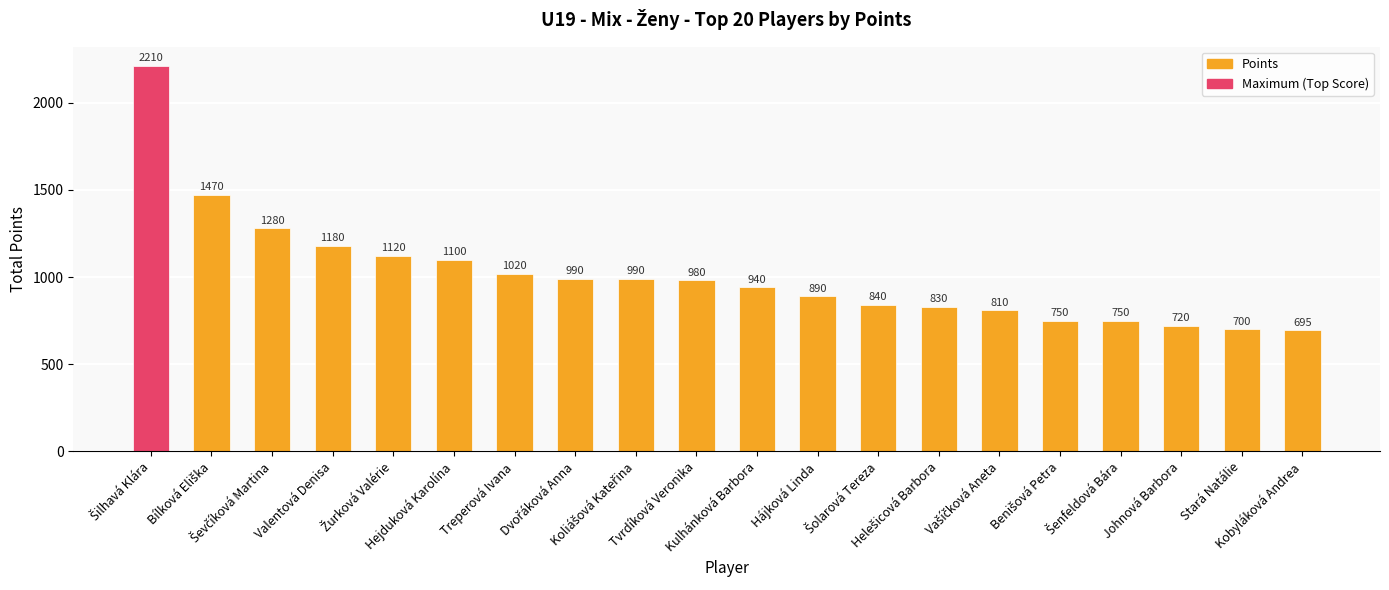

What is the value of the 5th bar from the left?

1120